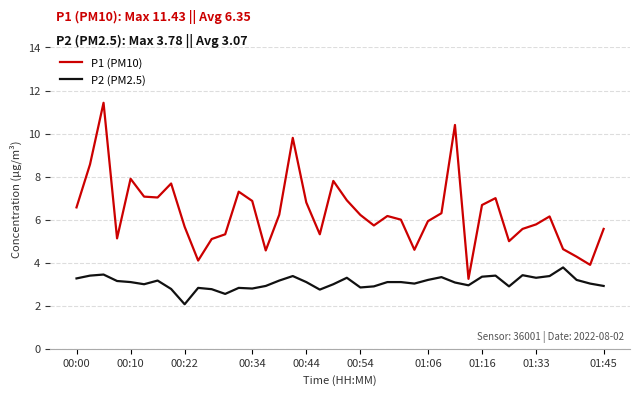

List the series in order of their peak value, highest first.

P1 (PM10), P2 (PM2.5)